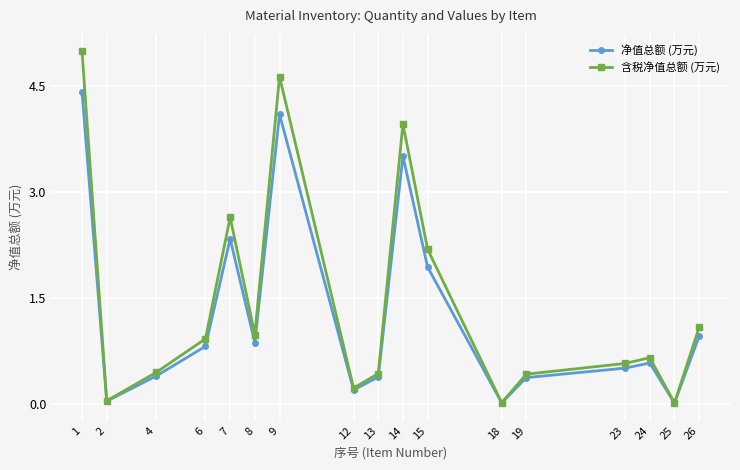

List the series in order of their peak value, lowest first.

净值总额 (万元), 含税净值总额 (万元)